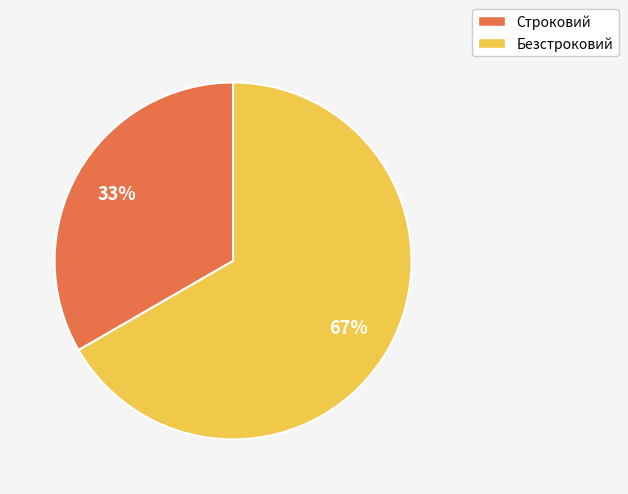

Do Строковий and Безстроковий together represent more than half of the pie?

Yes